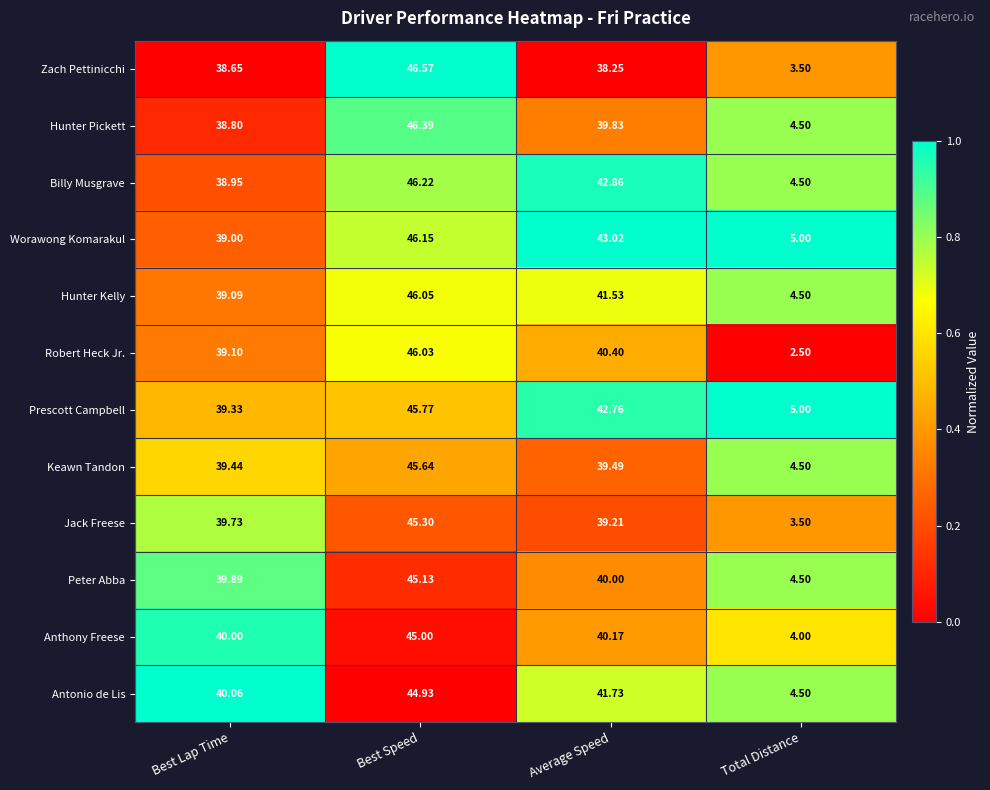

At which label does Worawong Komarakul reach its minimum?

Total Distance